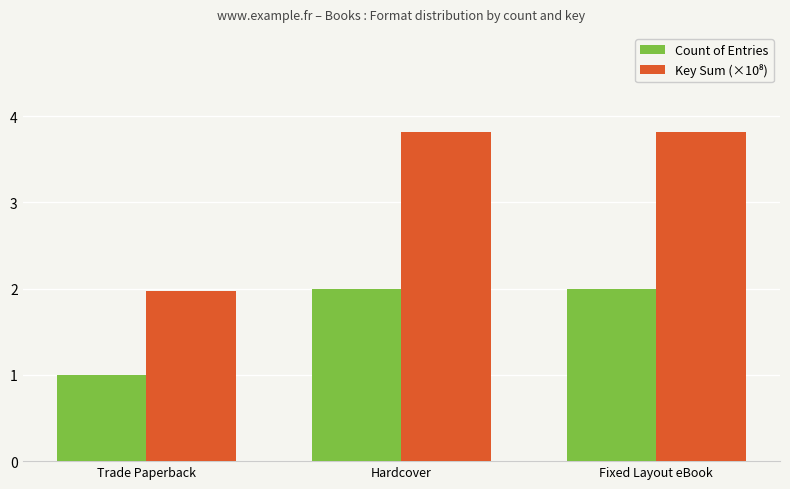

What is the label of the 2nd bar from the left?

Hardcover